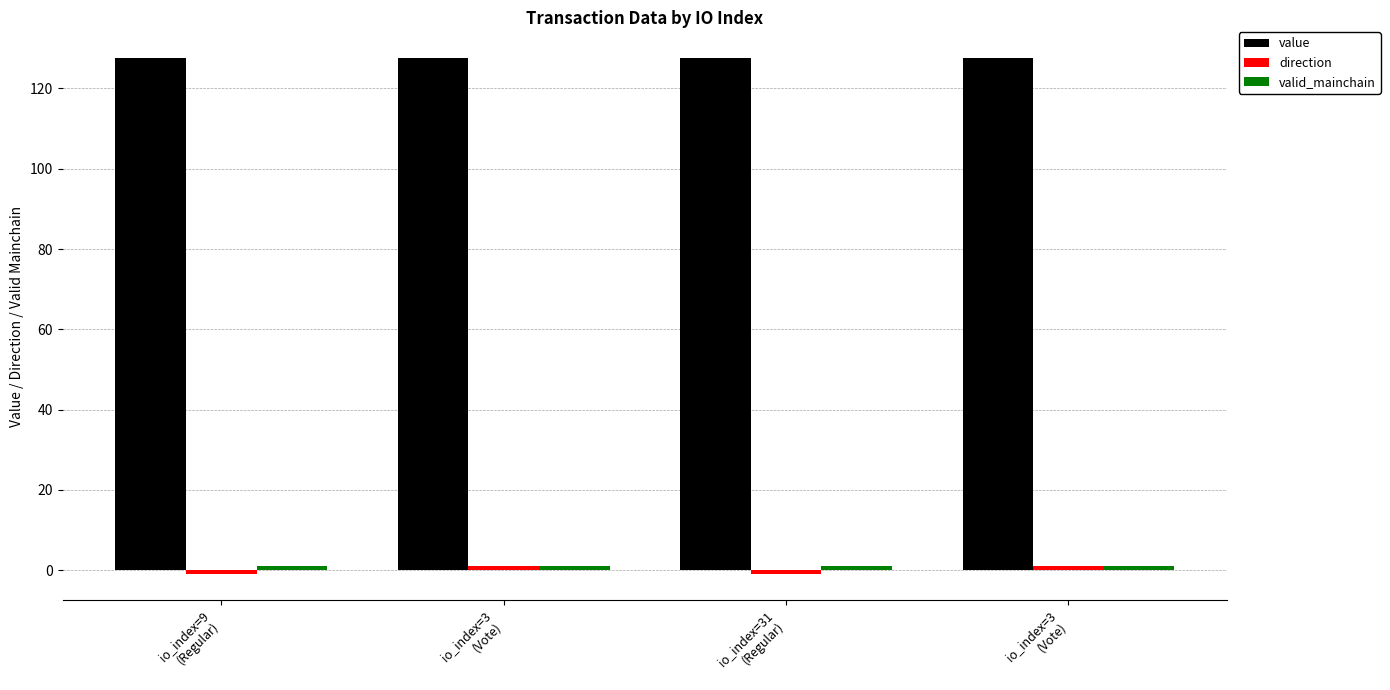

How many data points does each series have?

4